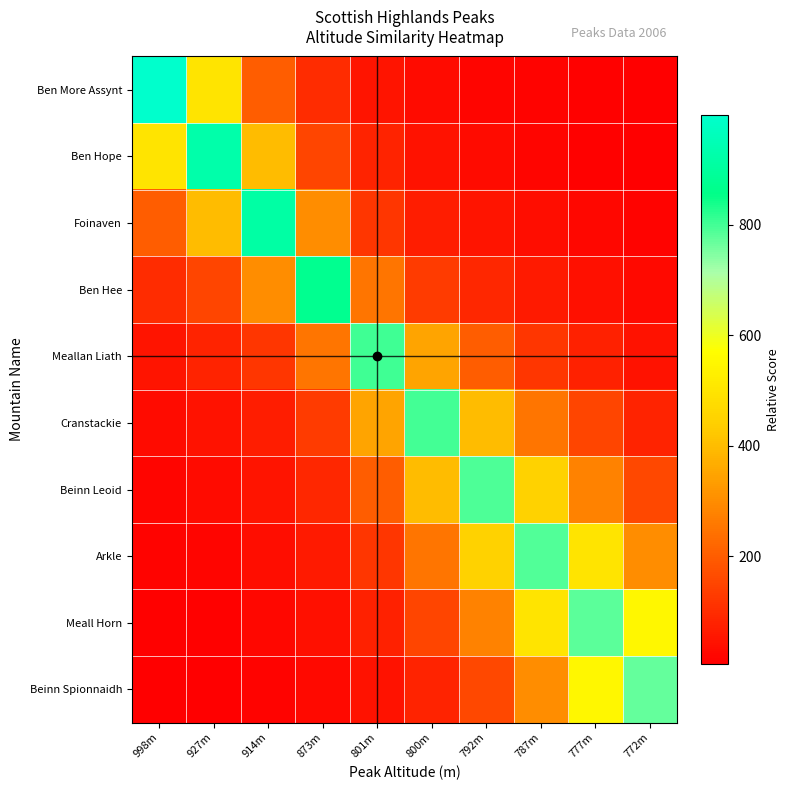

Which series has the widest spread of values?

Ben More Assynt